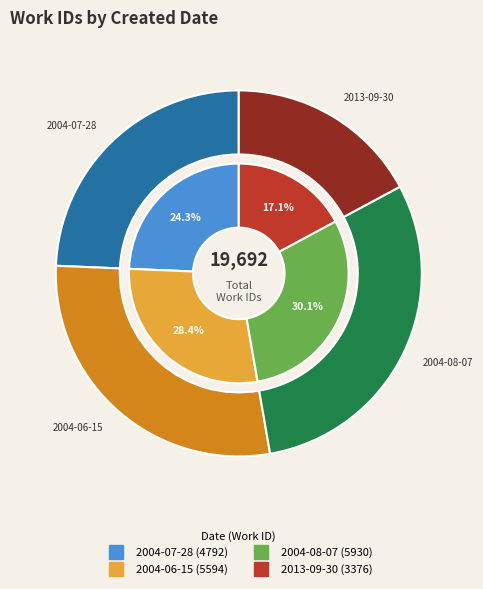

Which slice is the smallest?

2013-09-30